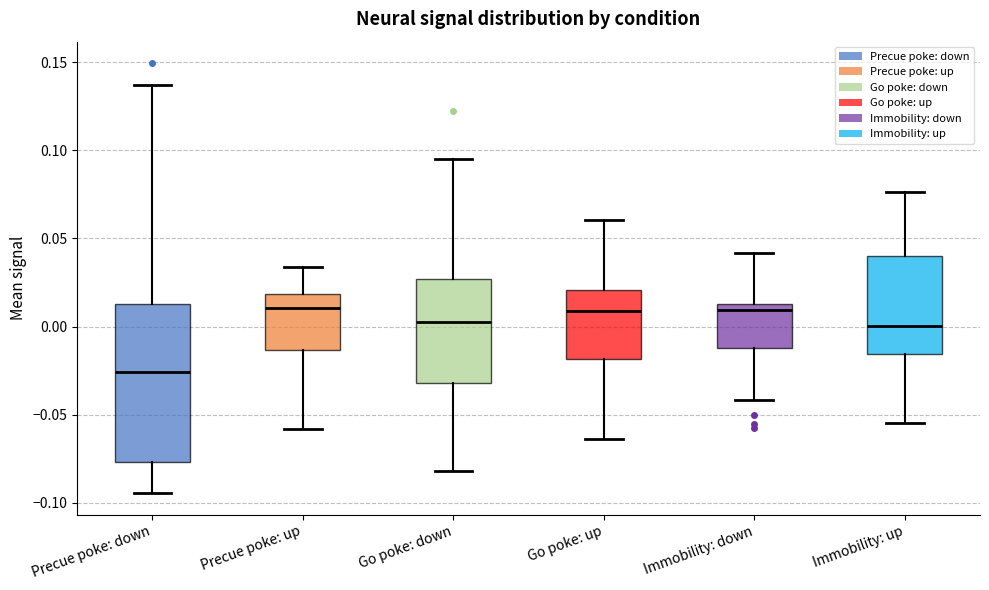

Comparing the boxes themselves (not the whiskers), which one is the tallest?

Precue poke: down